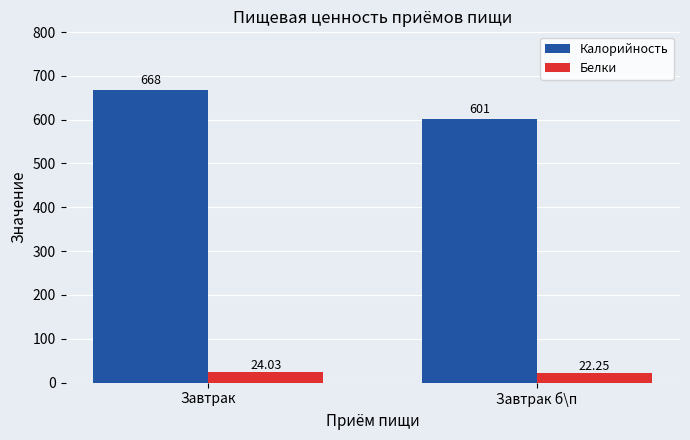

What is the difference between the maximum and minimum values in the Калорийность series?

67.0